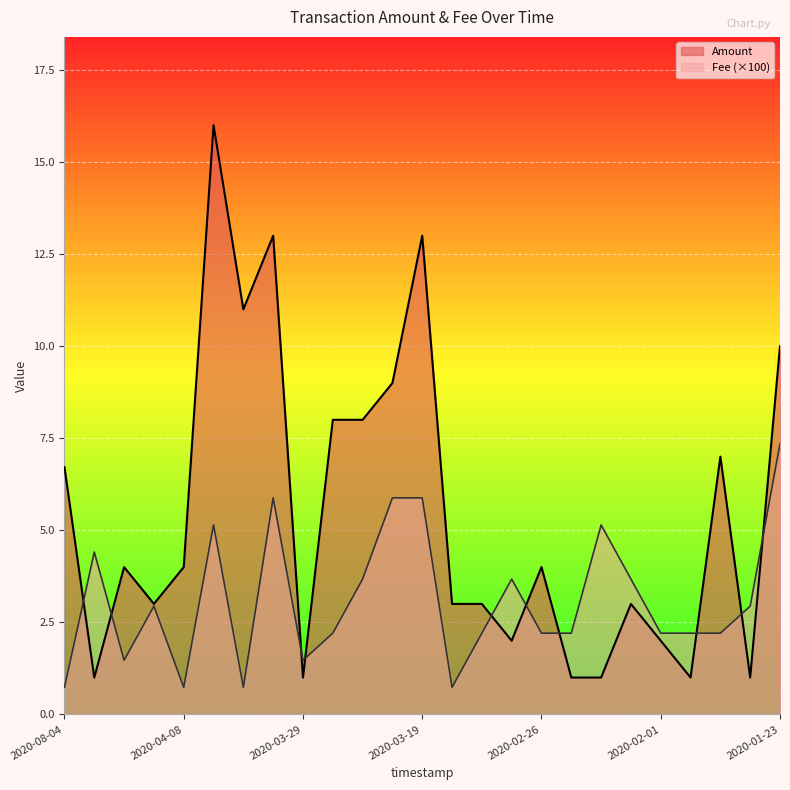

What are all the series names shown in the legend?

Amount, Fee (×100)